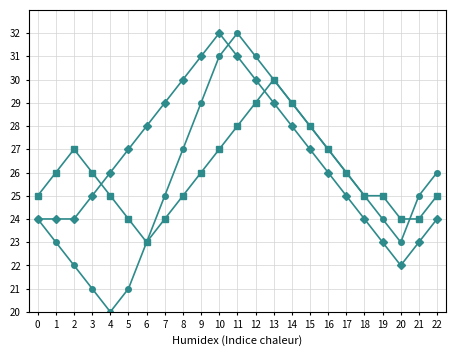

What is the total value across all series at 4?

71